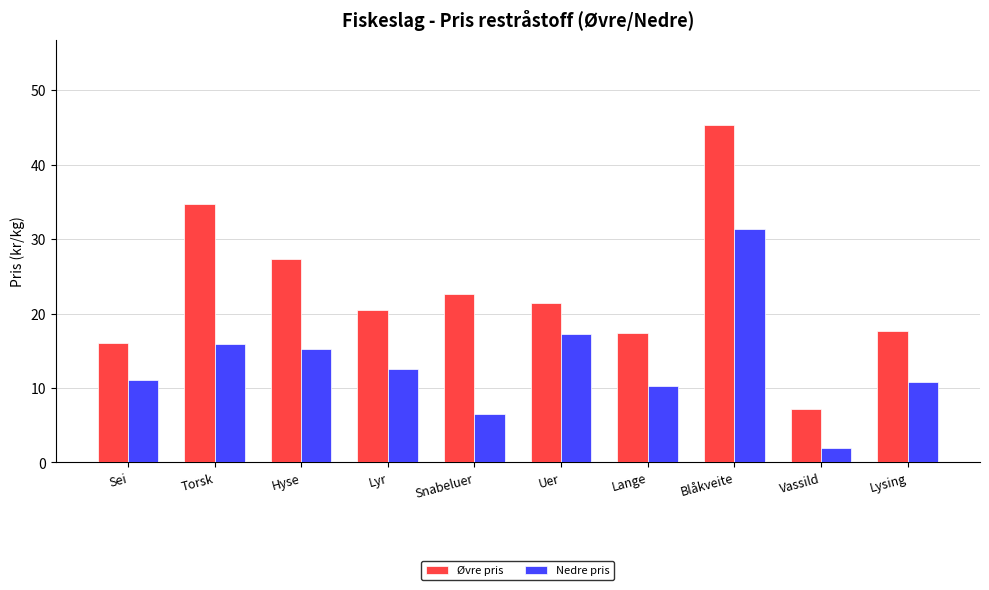

What is the smallest value displayed?

2.0